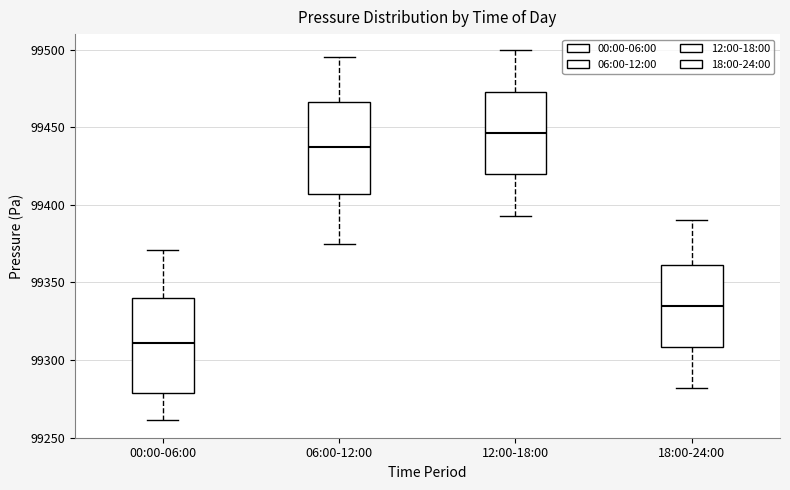

Reading left to right, read every box against the y-axis: the position of its median line, the range the box covers, and the ends of its whiskers. The values are not printed on the chart, so give them approximately, as read against the axis.

00:00-06:00: median 99310, box 99280 to 99340, whiskers 99260 to 99370
06:00-12:00: median 99435, box 99405 to 99465, whiskers 99375 to 99495
12:00-18:00: median 99445, box 99420 to 99475, whiskers 99395 to 99500
18:00-24:00: median 99335, box 99310 to 99360, whiskers 99280 to 99390